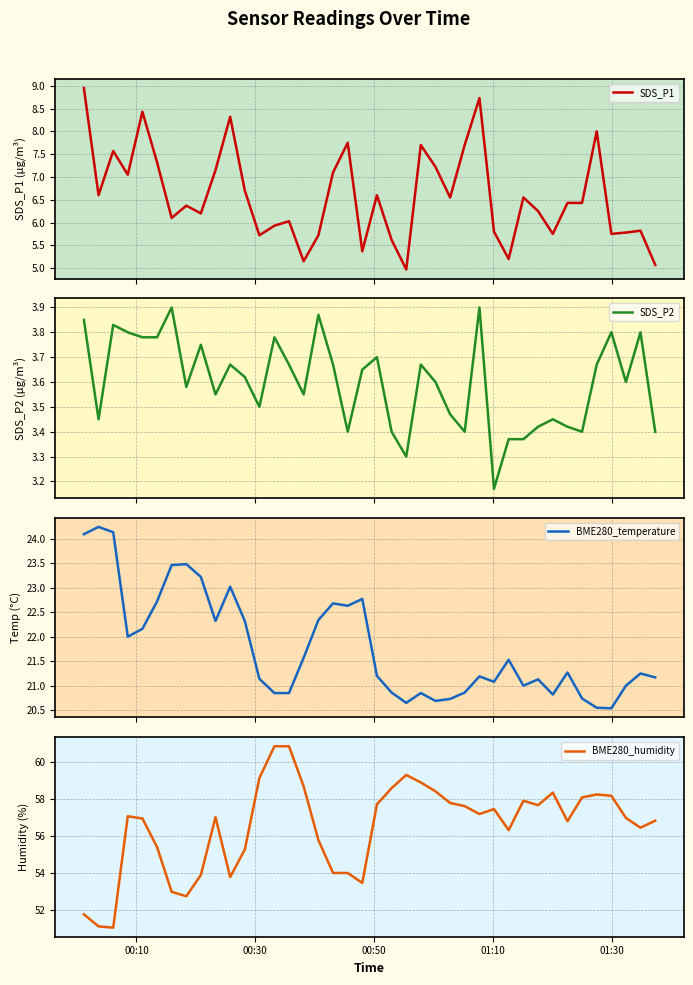

Is this an area chart (filled region under the line)?

No